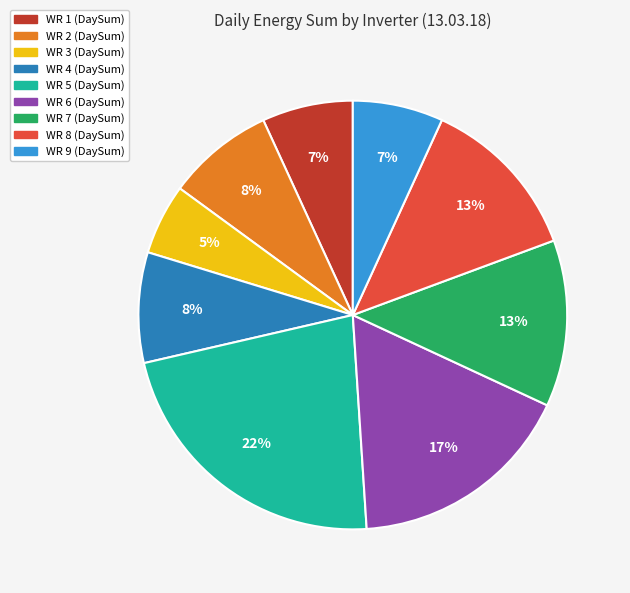

Which has a higher value, WR 4 (DaySum) or WR 1 (DaySum)?

WR 4 (DaySum)